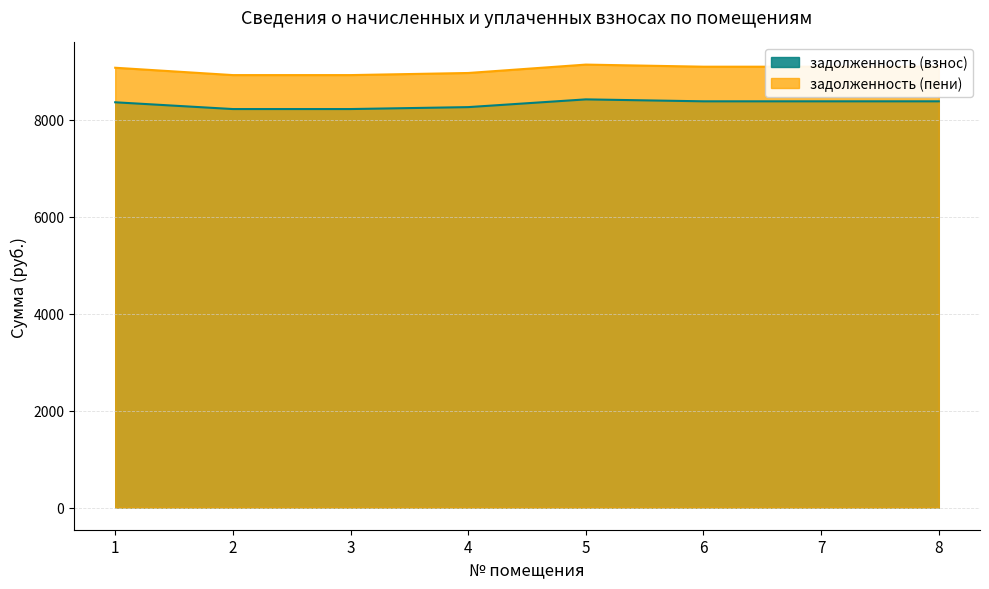

True or false: задолженность (взнос) and задолженность (пени) intersect in this chart.

False